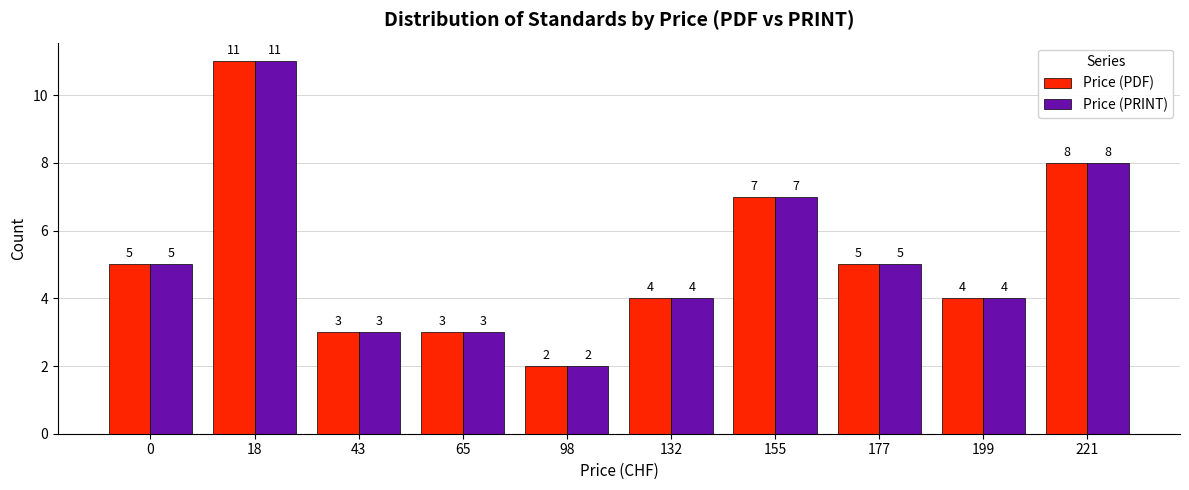

Which category has the lowest value in the Price (PDF) series?

98